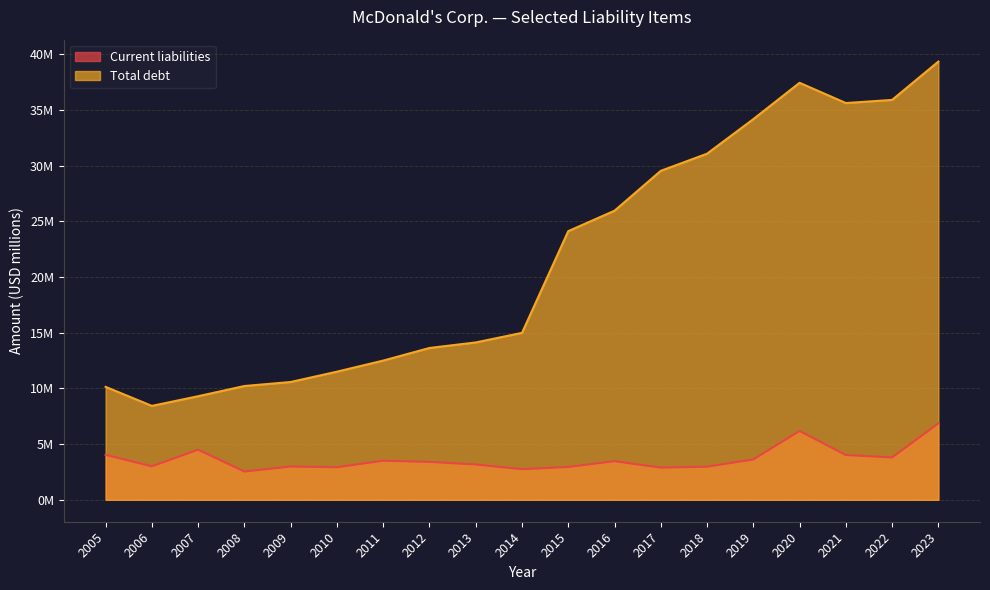

Does the chart have visible grid lines?

Yes